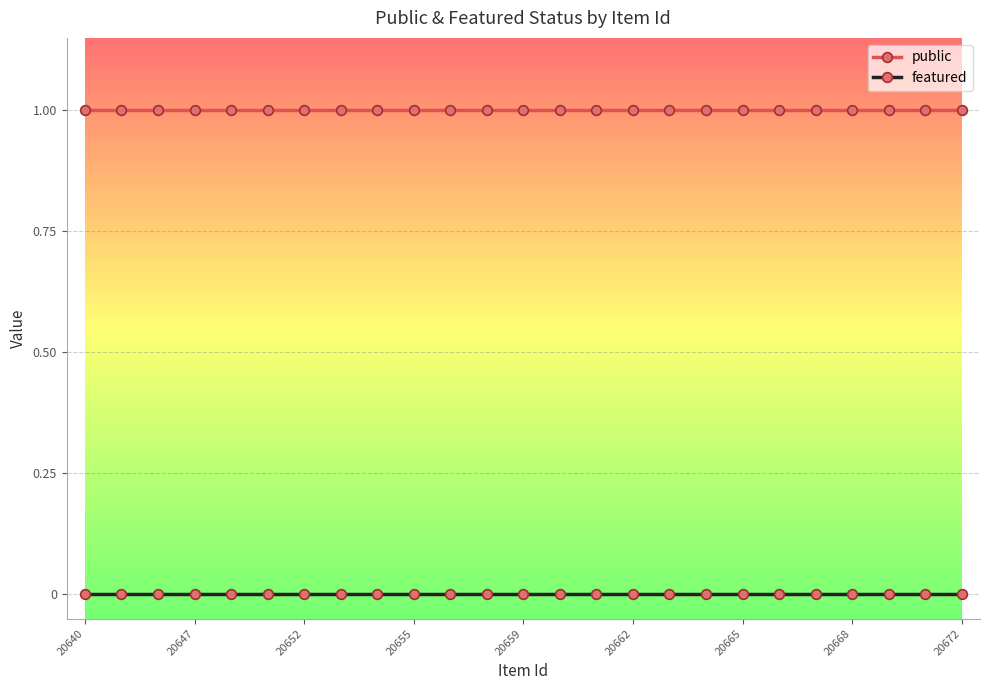

True or false: featured and public cross at least once.

False